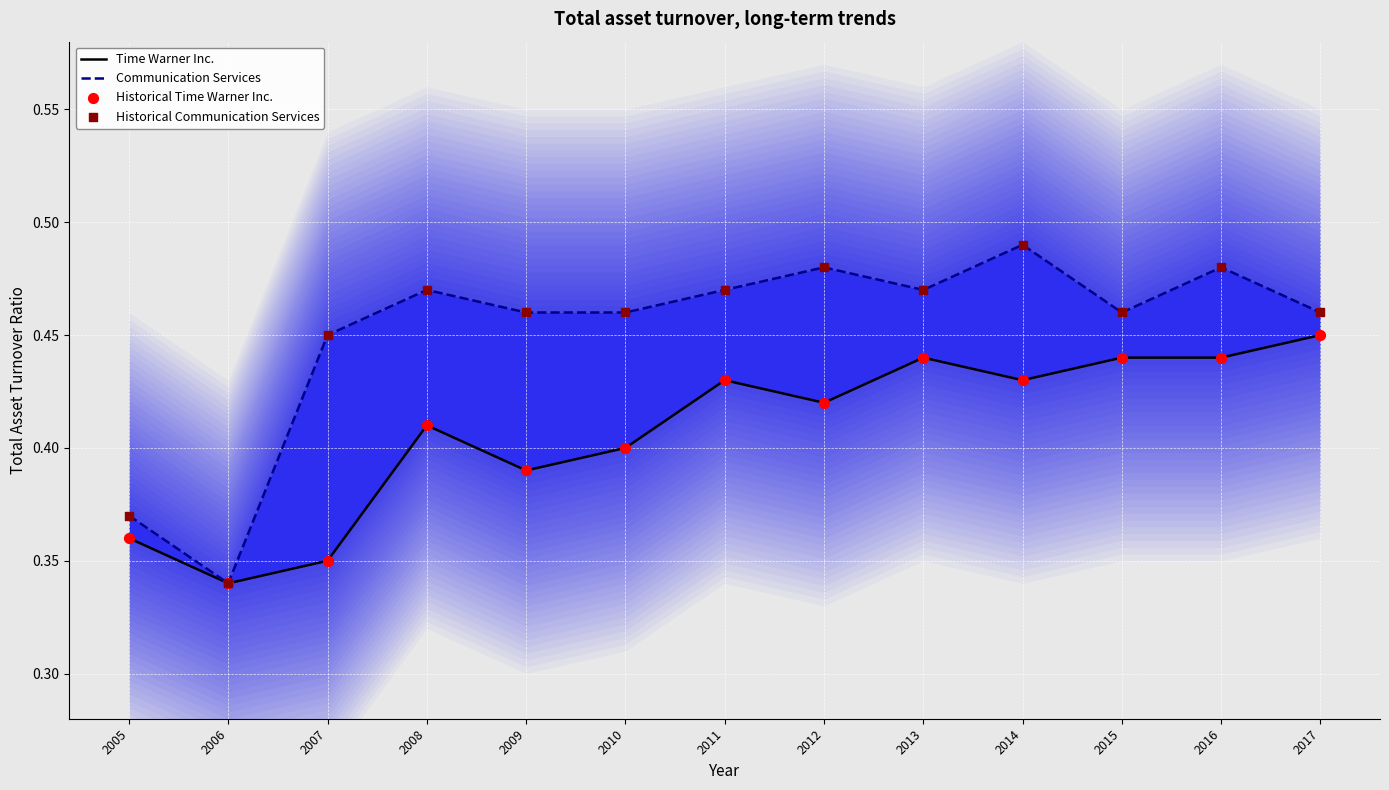

At which category is the sum across all series the highest?

2014